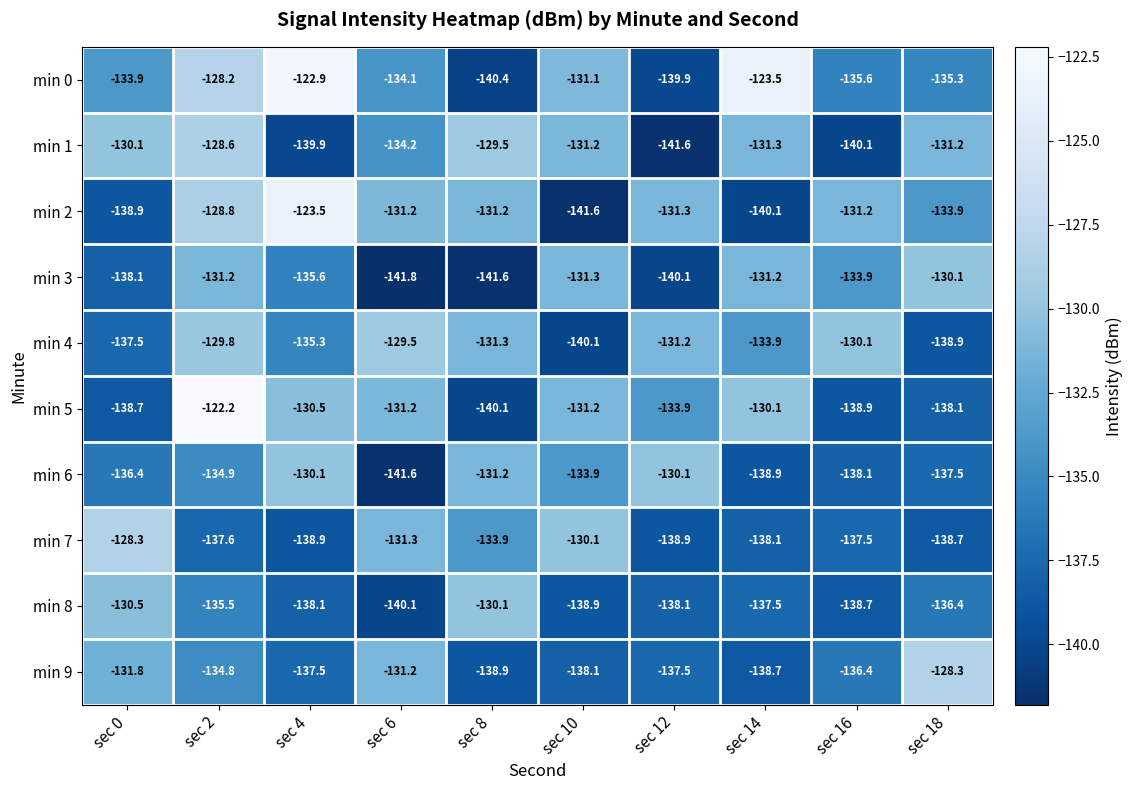

How many categories are shown in the chart?

10